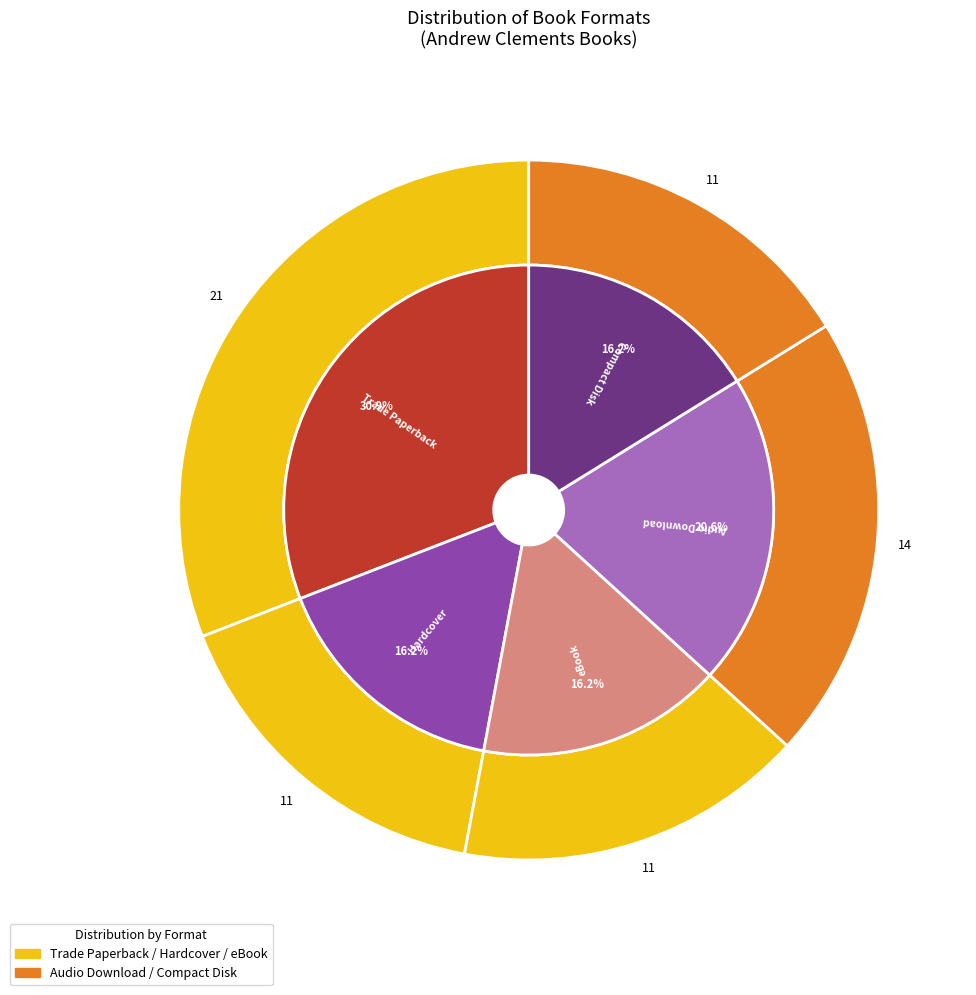

Which category has the smallest portion of the pie?

Hardcover